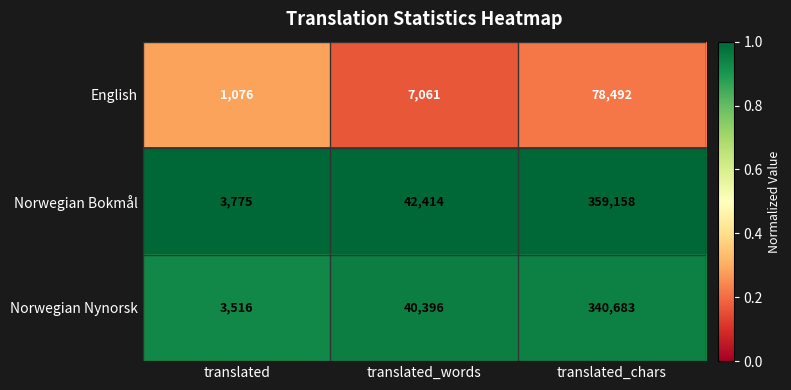

Between translated and translated_words, which series saw the biggest shift?

Norwegian Bokmål